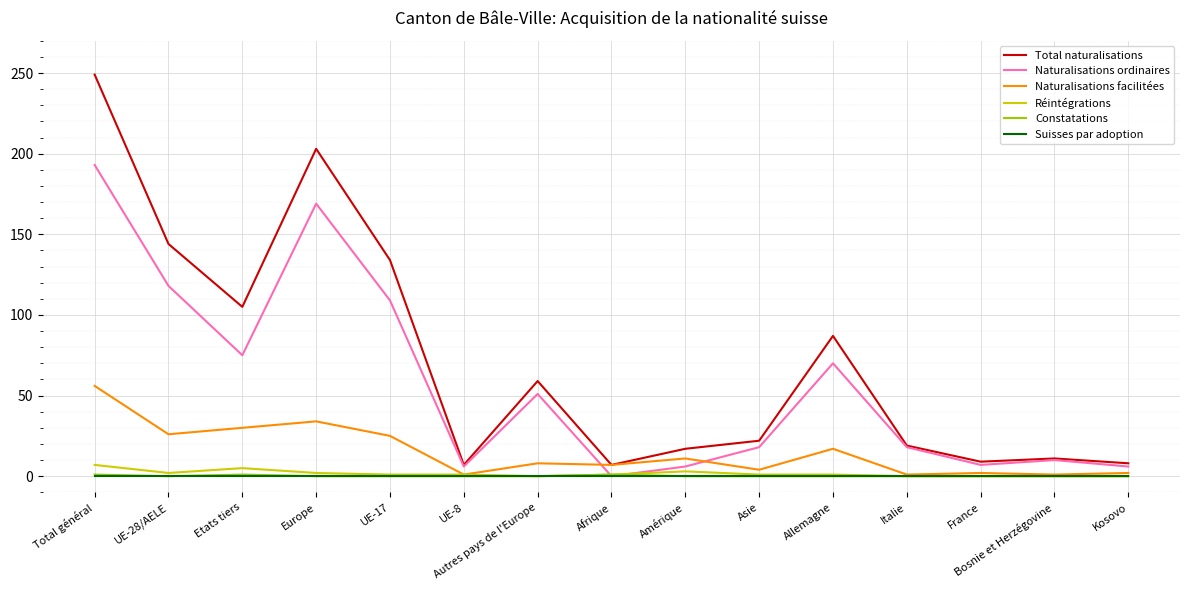

At which category does the chart reach its peak across all series?

Total général